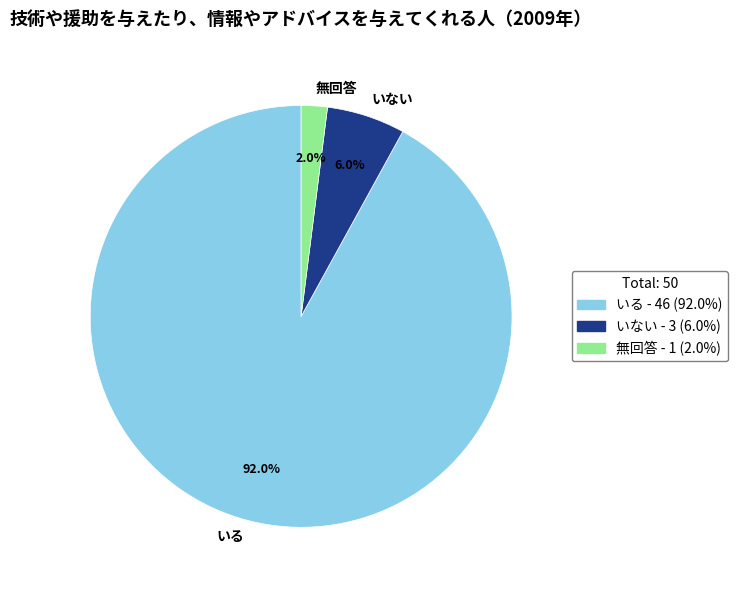

Which slice is the largest?

いる